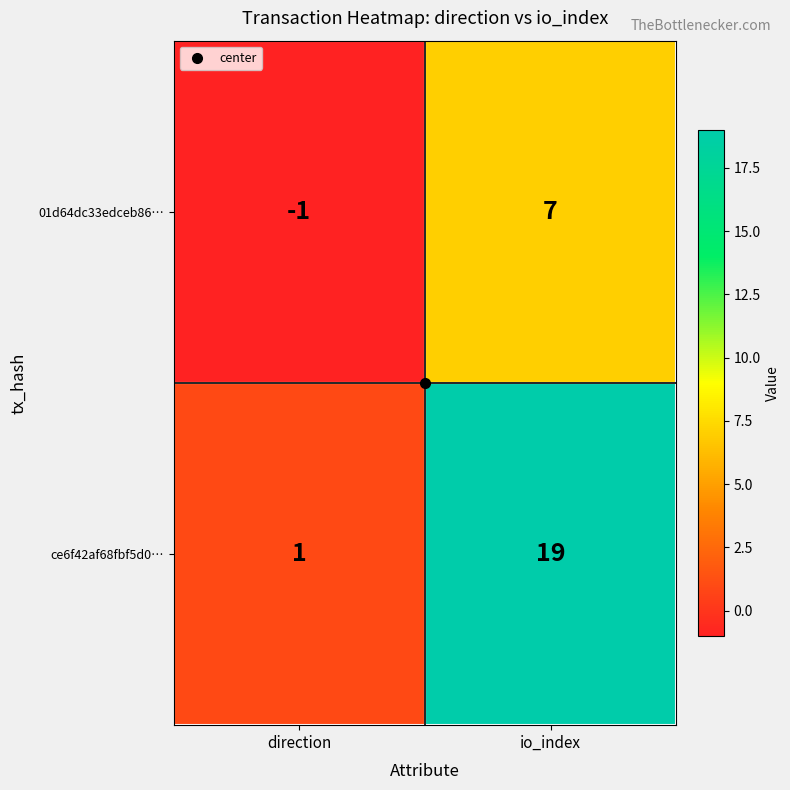

List the series in order of their overall mean, highest first.

ce6f42af68fbf5d0…, 01d64dc33edceb86…